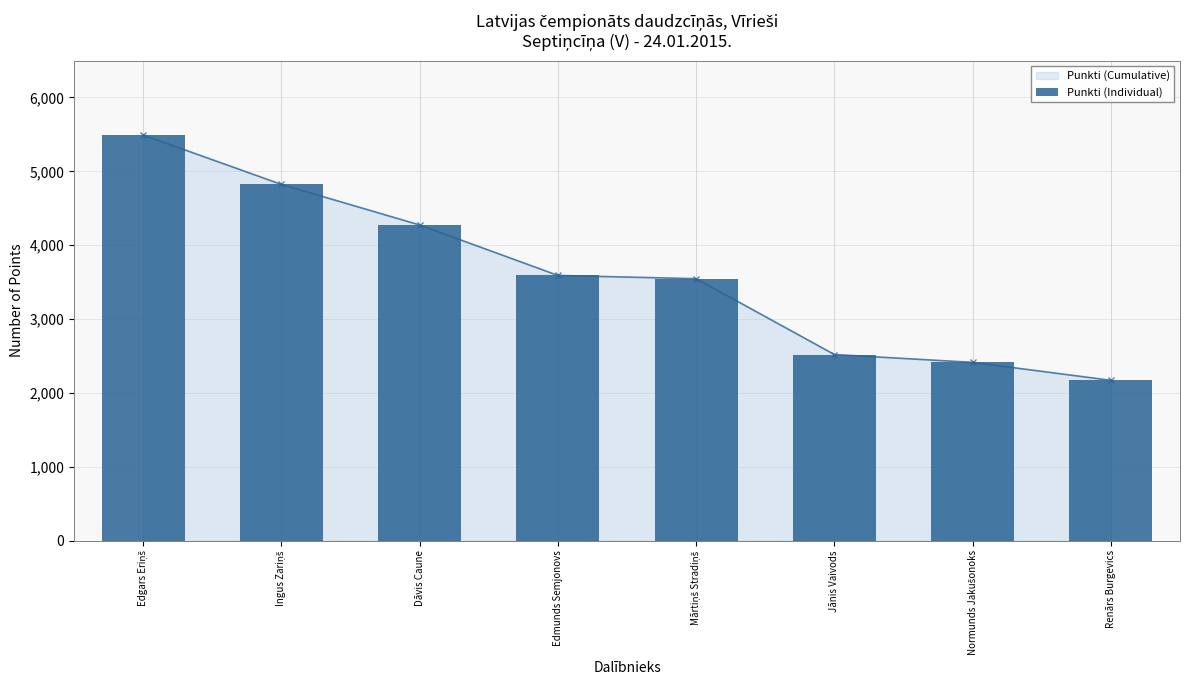

Reading right to left, what are all the values shown in this chart?

2170	2413	2519	3546	3590	4273	4822	5491